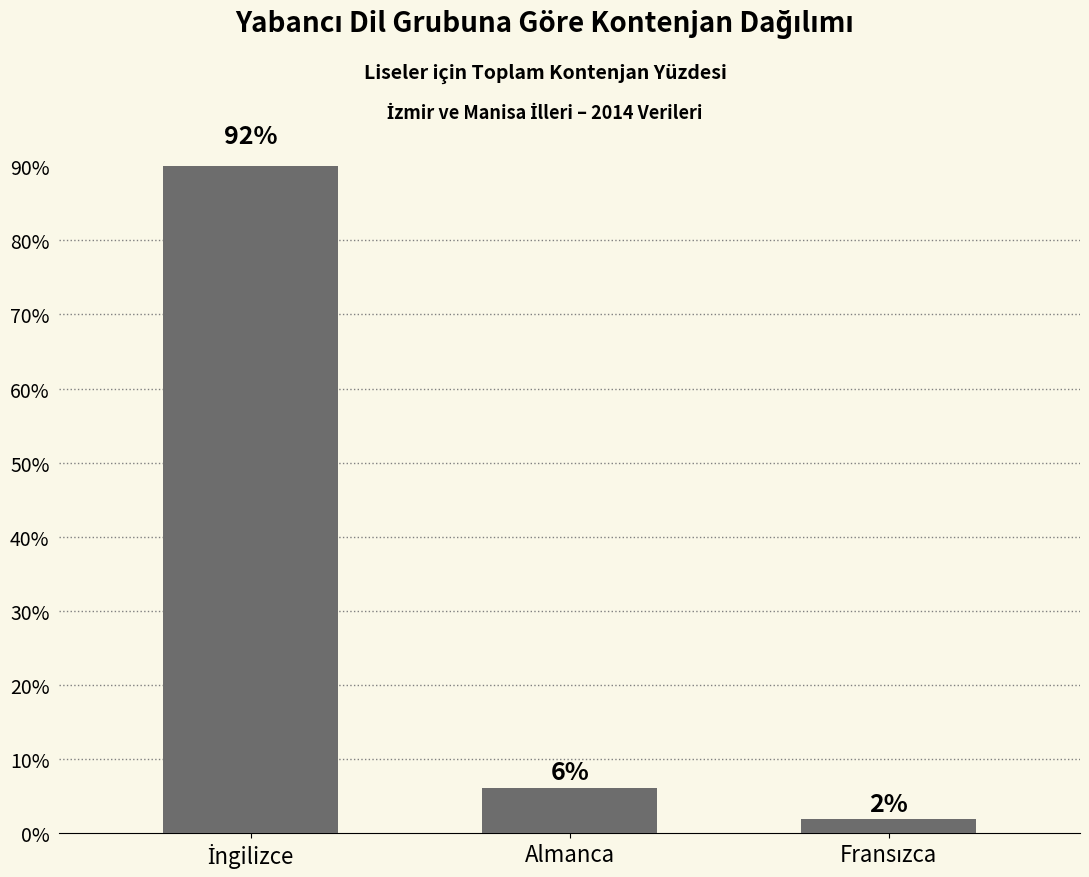

Reading left to right, extract all data points from this chart.

İngilizce=92.0	Almanca=6.2	Fransızca=1.8